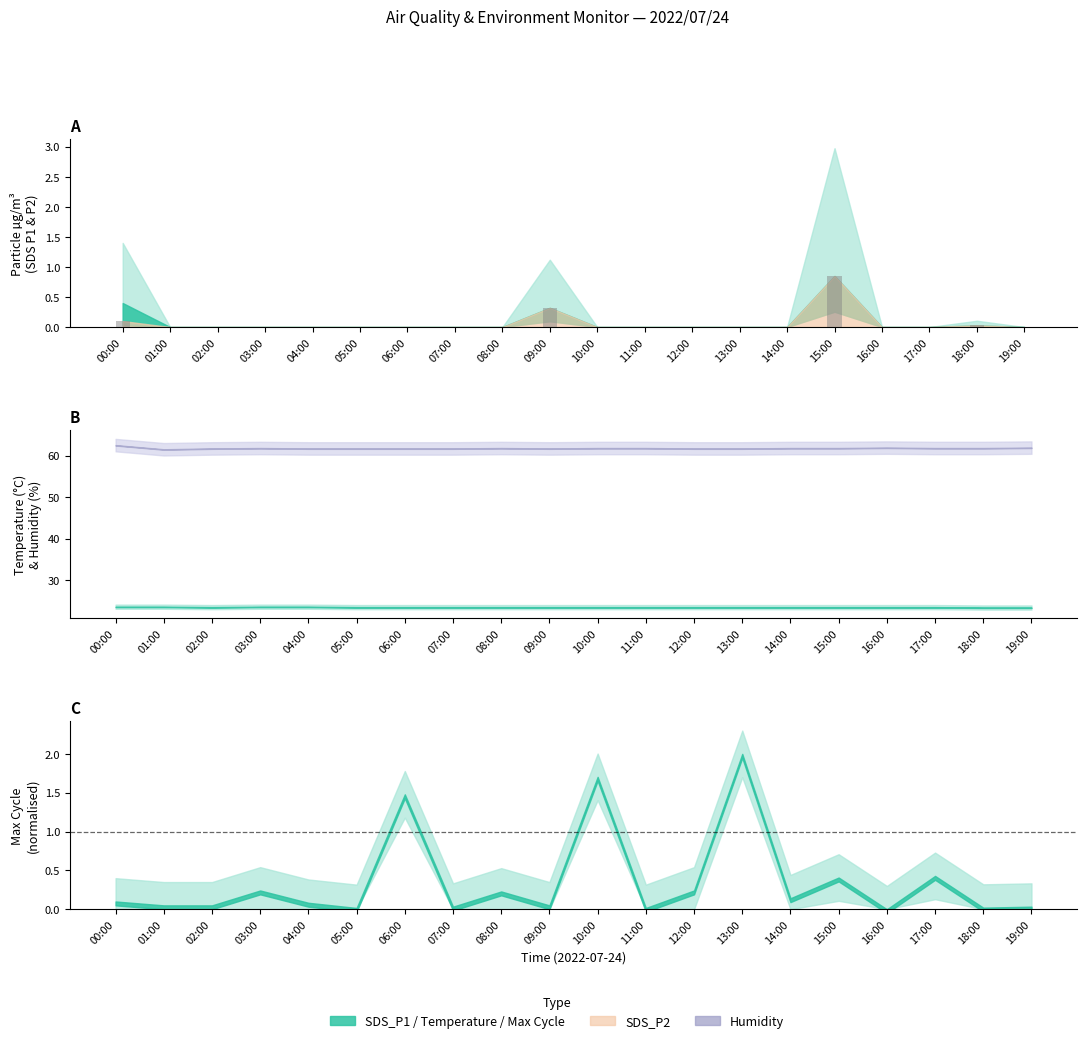

Rank the categories by value from lowest to highest.

01:00, 02:00, 03:00, 04:00, 05:00, 06:00, 07:00, 08:00, 10:00, 11:00, 12:00, 13:00, 14:00, 16:00, 17:00, 19:00, 18:00, 00:00, 09:00, 15:00